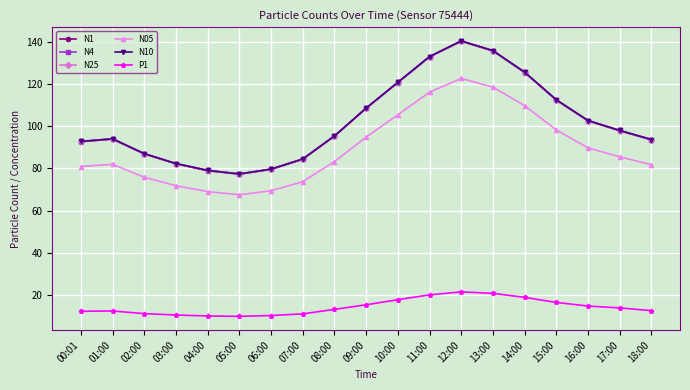

What is the total value across all series at 09:00?

544.3